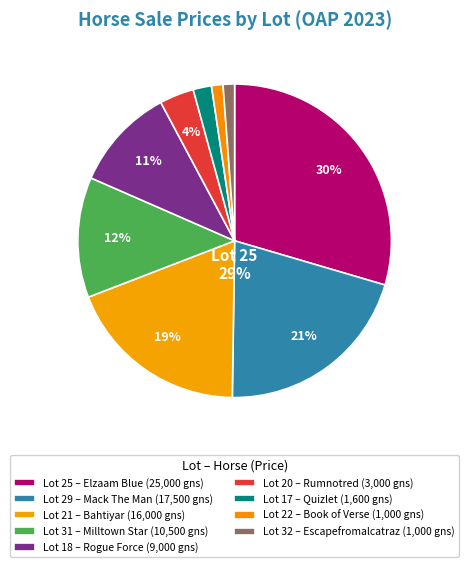

Rank the categories by value from highest to lowest.

Lot 25
Elzaam Blue, Lot 29
Mack The Man, Lot 21
Bahtiyar, Lot 31
Milltown Star, Lot 18
Rogue Force, Lot 20
Rumnotred, Lot 17
Quizlet, Lot 22
Book of Verse, Lot 32
Escapefromalcatraz